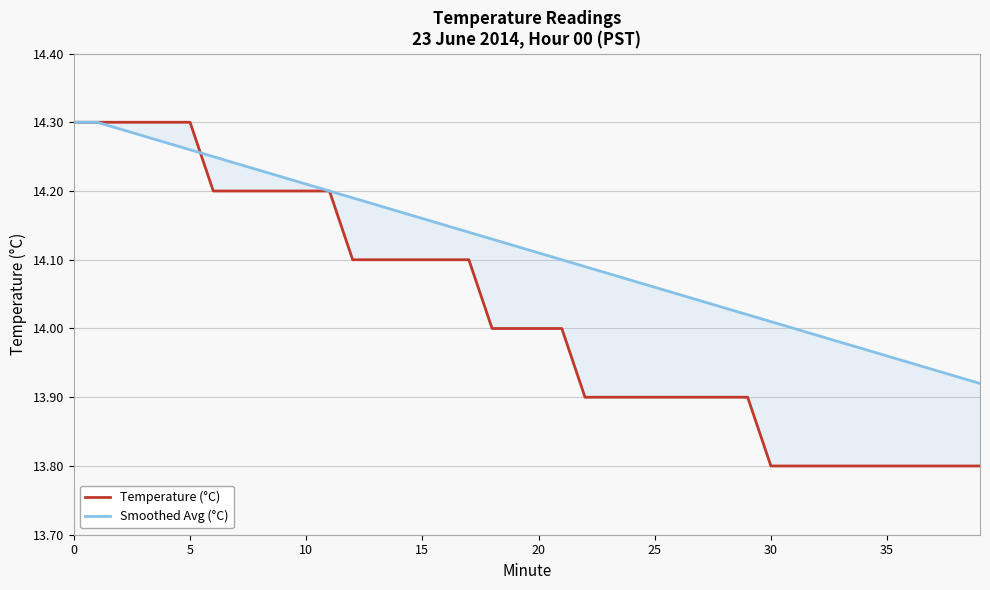

How many intersections are there between Temperature (°C) and Smoothed Avg (°C)?

1